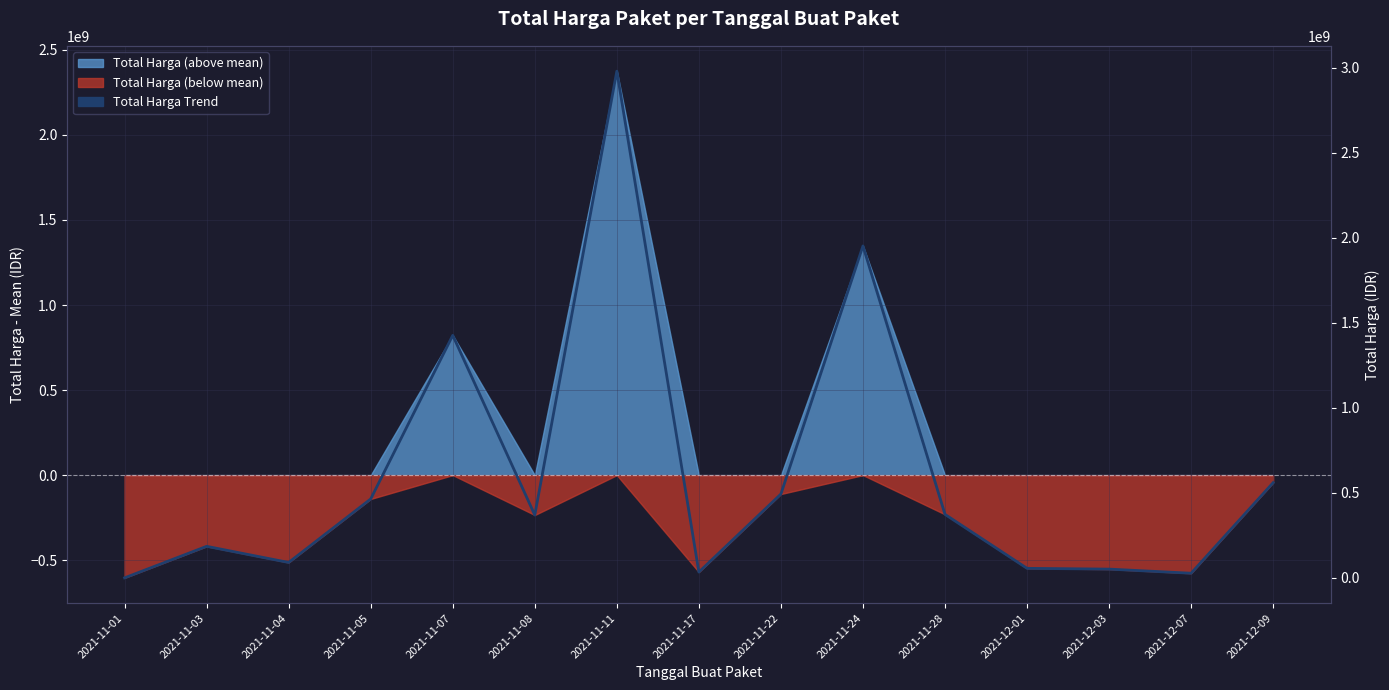

What position from the left is 2021-11-03?

2